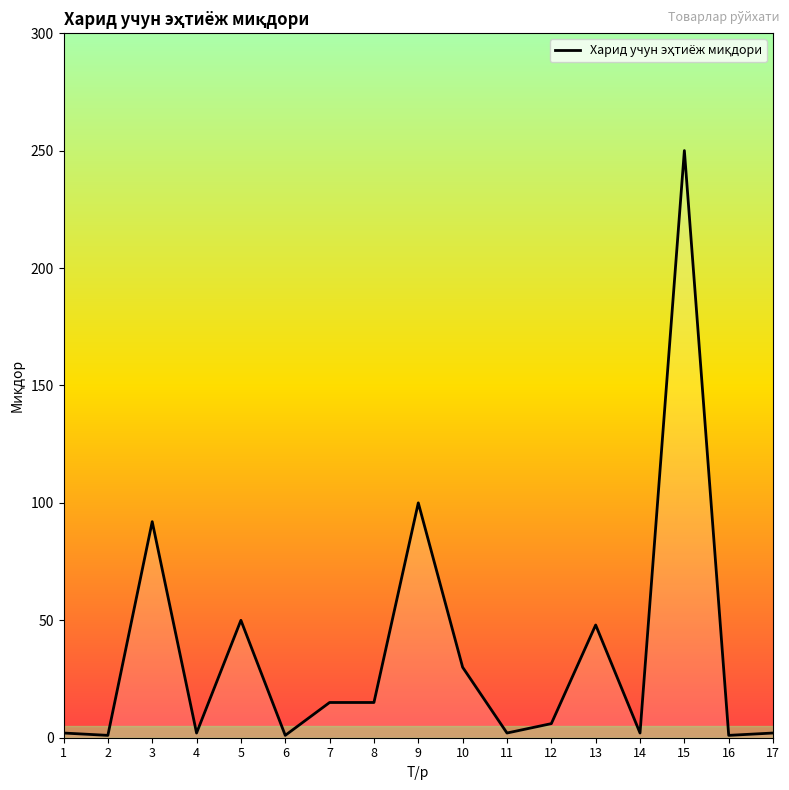

Where is the data nearest to the value 125?

9